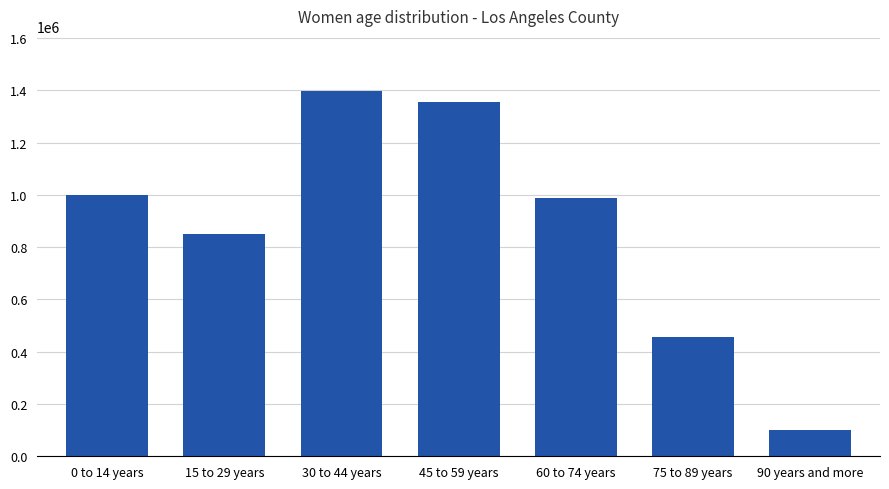

What value does the data have at 75 to 89 years, to the nearest 10?

456790